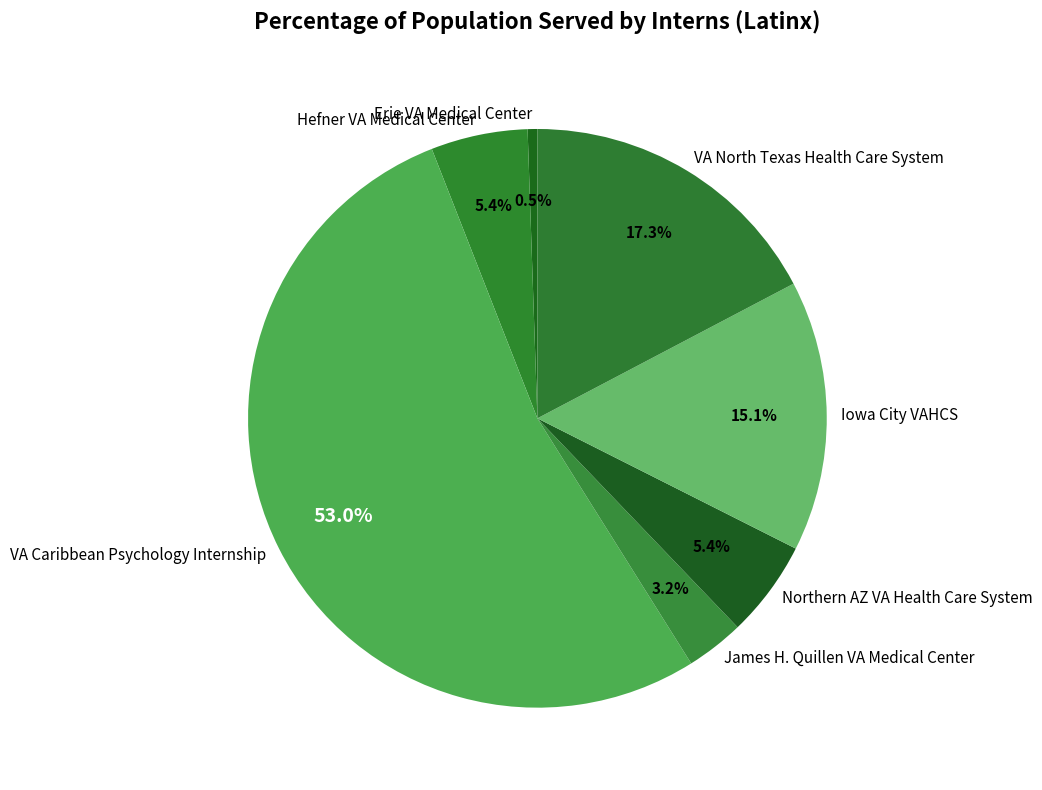

To the nearest percent, what is the average slice percentage?

14%